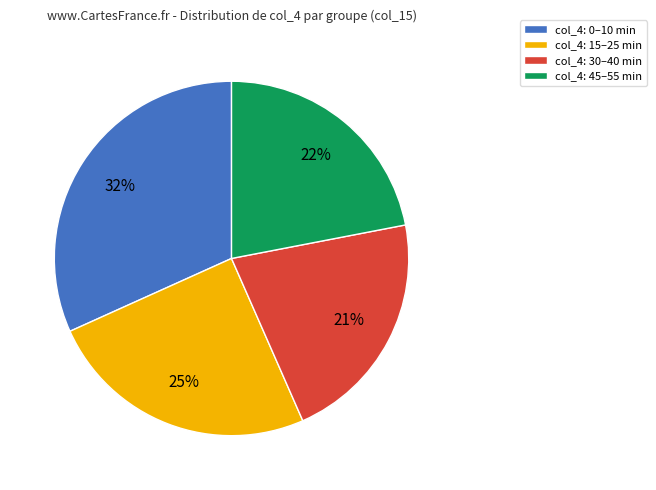

Approximately how many times larger is the value at col_4: 30–40 min compared to col_4: 0–10 min?

0.7